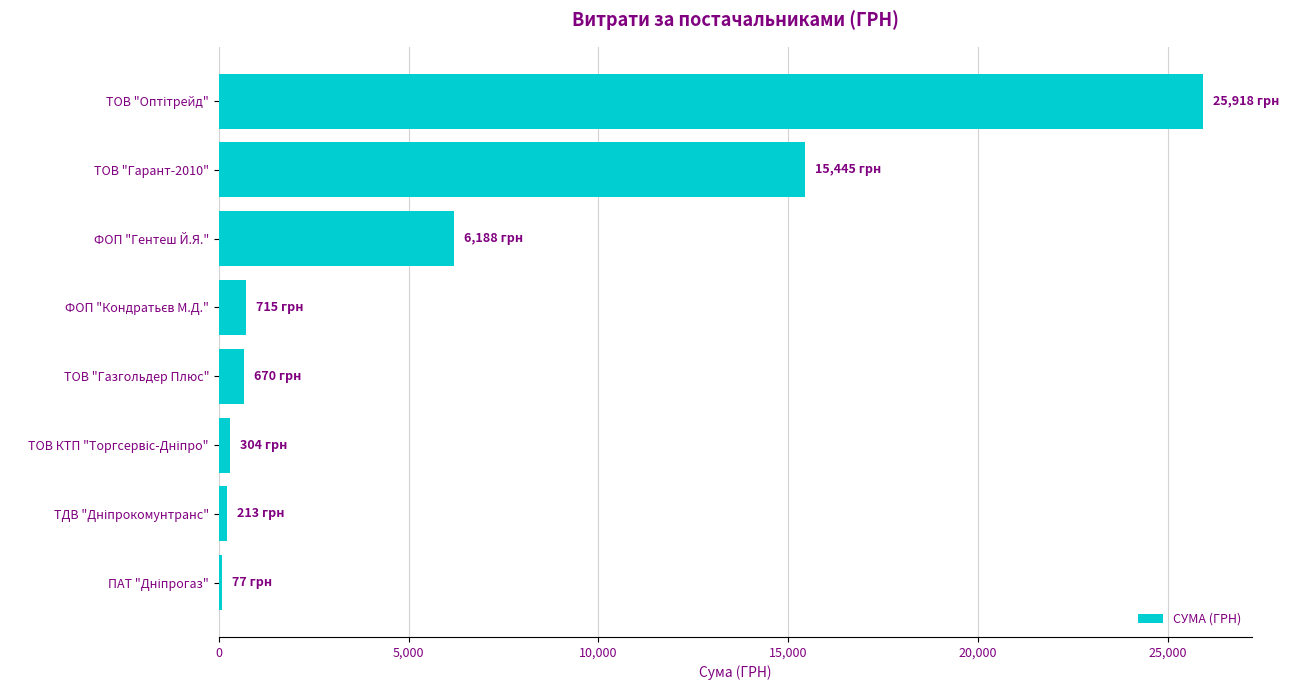

The chart shows a value of 6188.0 at ФОП "Гентеш Й.Я.". True or false?

True